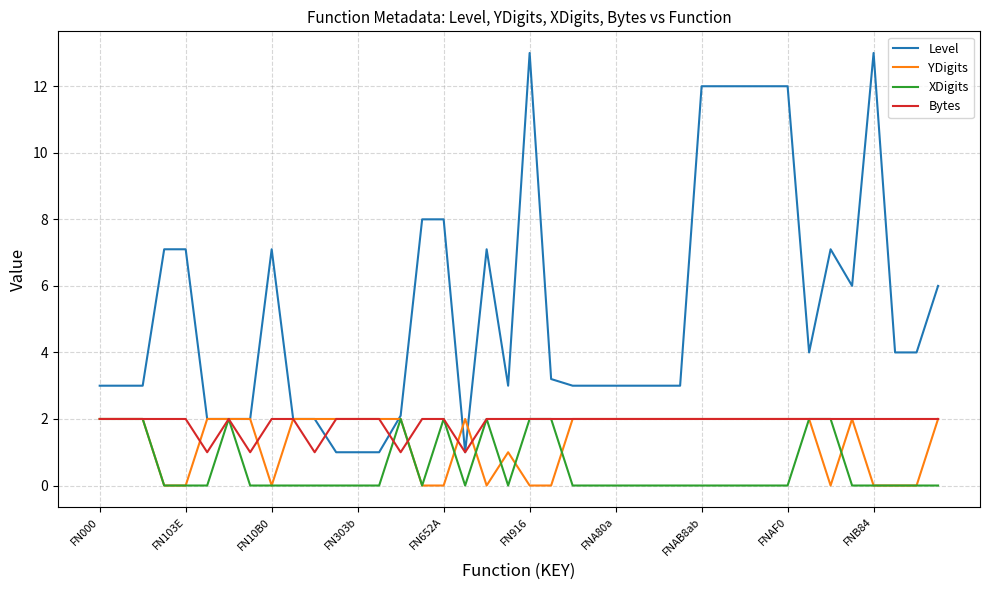

Which series has the widest spread of values?

Level